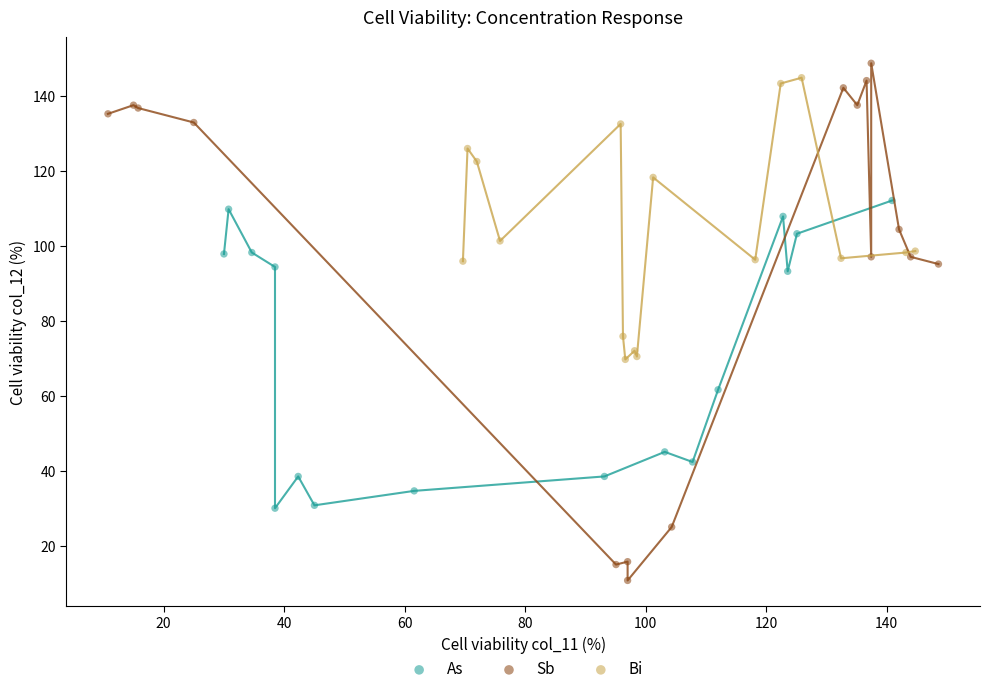

Which series has the widest spread of Y values?

Sb